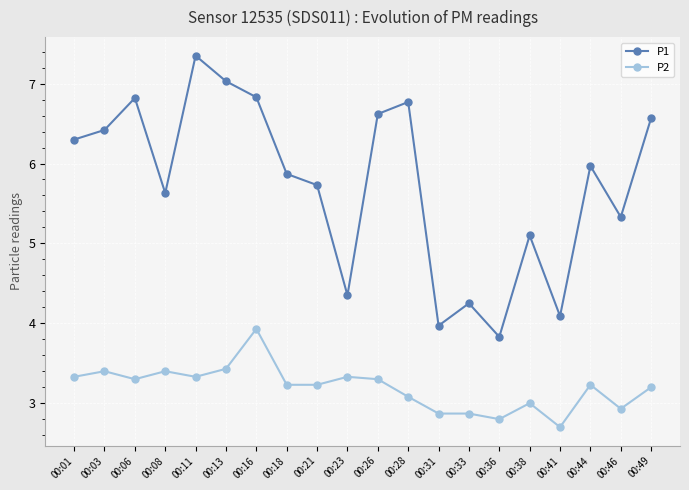

What is the difference between the maximum and minimum values in the P1 series?

3.5